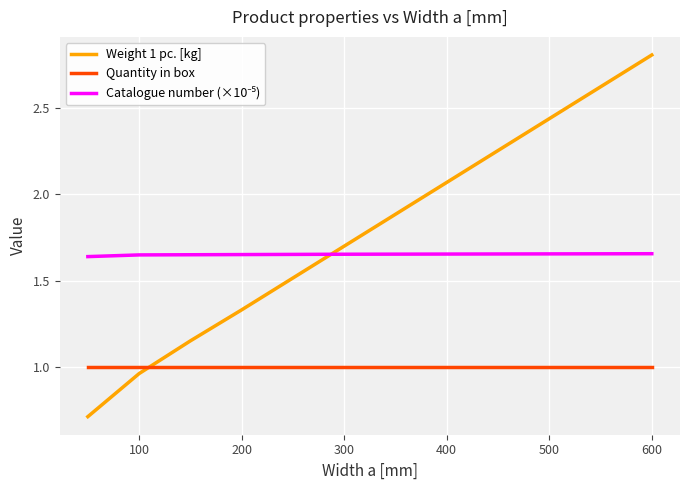

Which series has the widest spread of values?

Weight 1 pc. [kg]